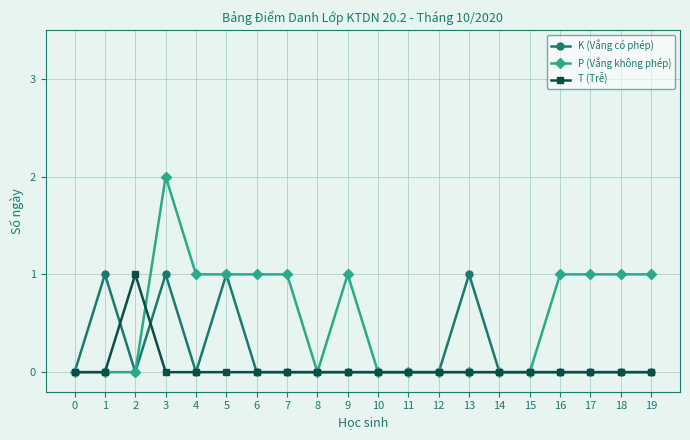

List the series in order of their overall mean, lowest first.

T (Trễ), K (Vắng có phép), P (Vắng không phép)